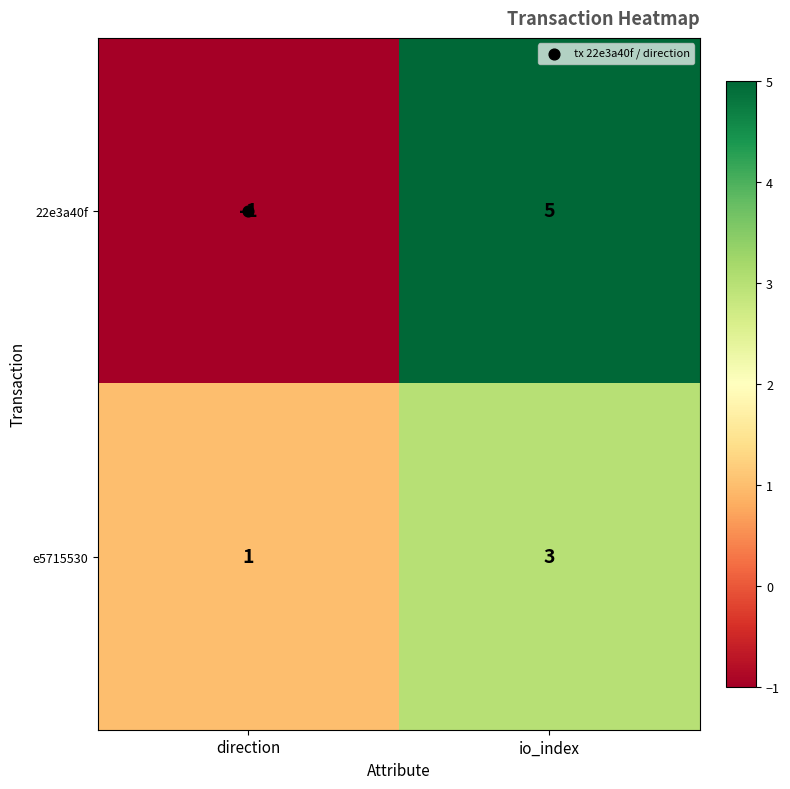

Where is 22e3a40f nearest to the value 2?

direction